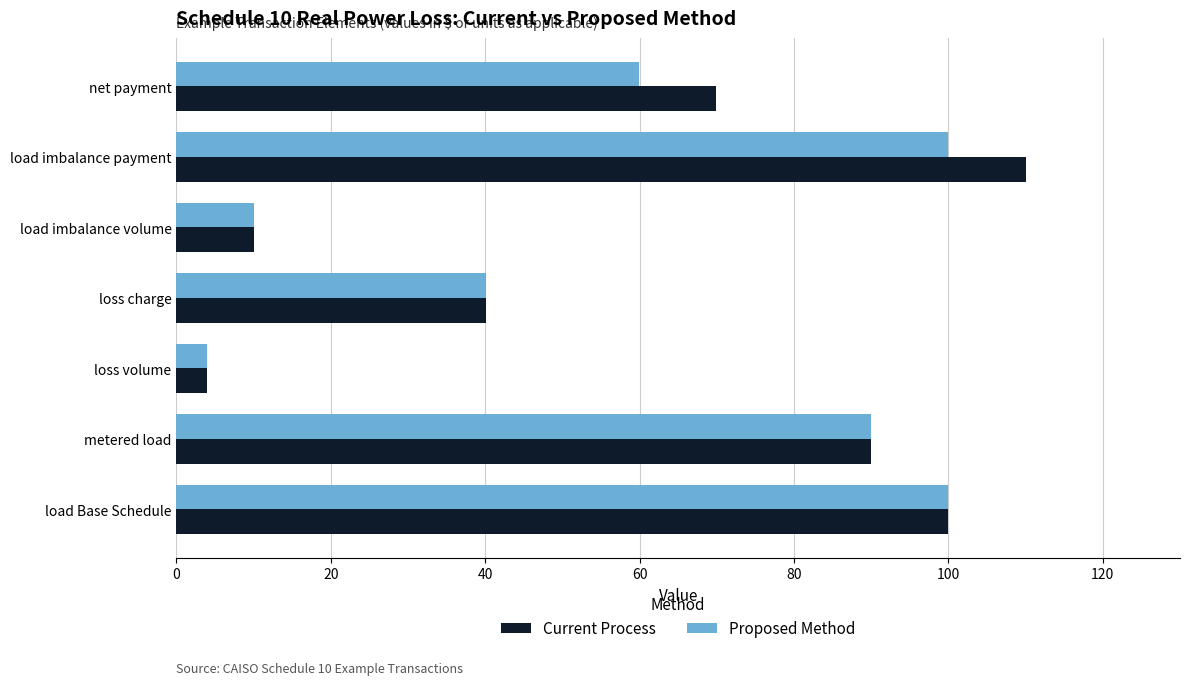

Which series has the largest range (max minus min)?

Current Process